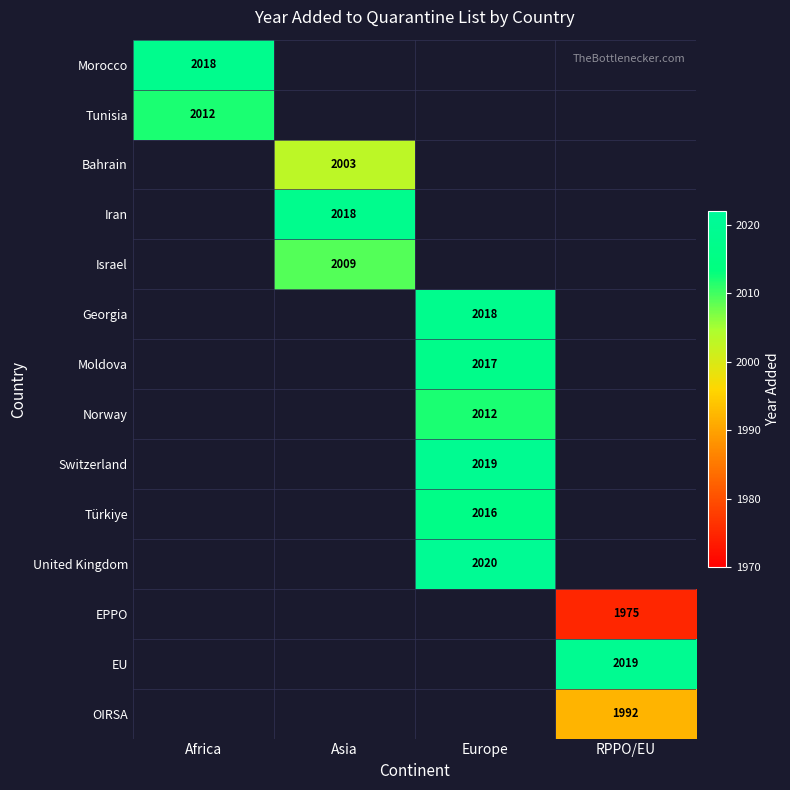

The Türkiye series shows 3617 at Europe. True or false?

False